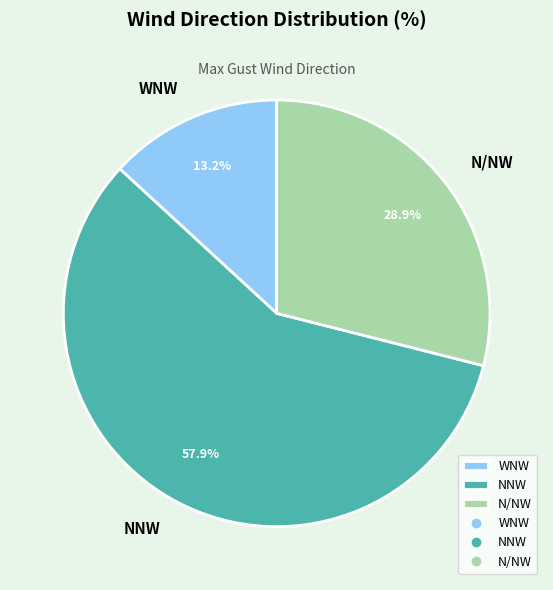

Combined, what portion of the pie is WNW and N/NW?

42.1%